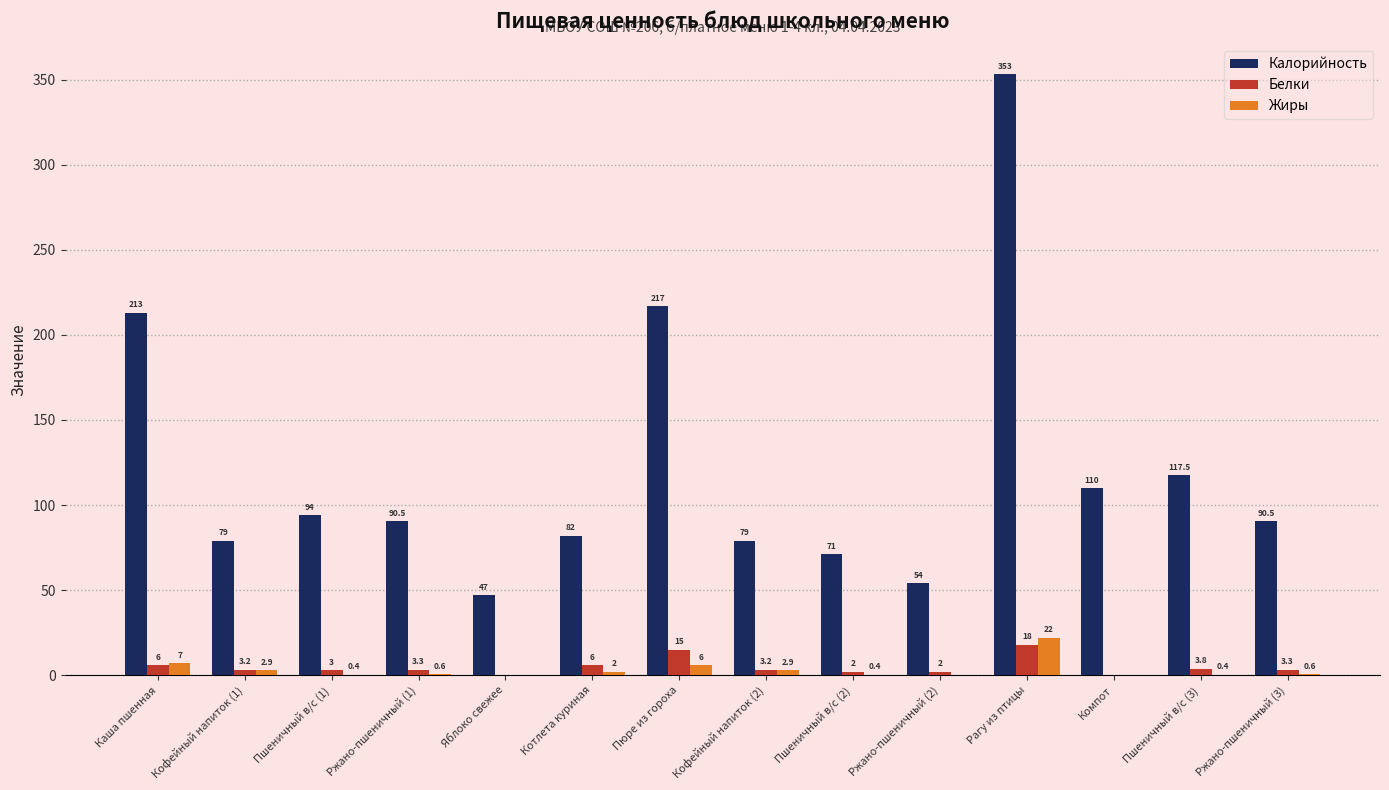

Reading right to left, what are all the values shown in this chart?

Калорийность: 90.5	117.5	110.0	353.0	54.0	71.0	79.0	217.0	82.0	47.0	90.5	94.0	79.0	213.0
Белки: 3.3	3.8	0.0	18.0	2.0	2.0	3.2	15.0	6.0	0.0	3.3	3.0	3.2	6.0
Жиры: 0.6	0.4	0.0	22.0	0.0	0.4	2.9	6.0	2.0	0.0	0.6	0.4	2.9	7.0